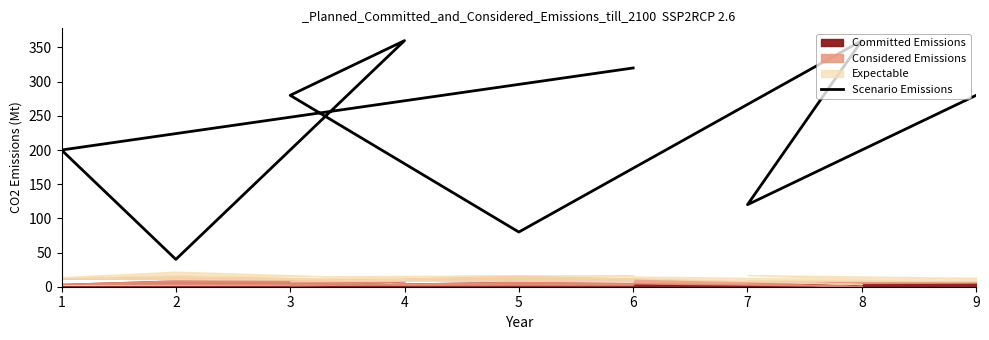

Count the number of categories in the chart.

9